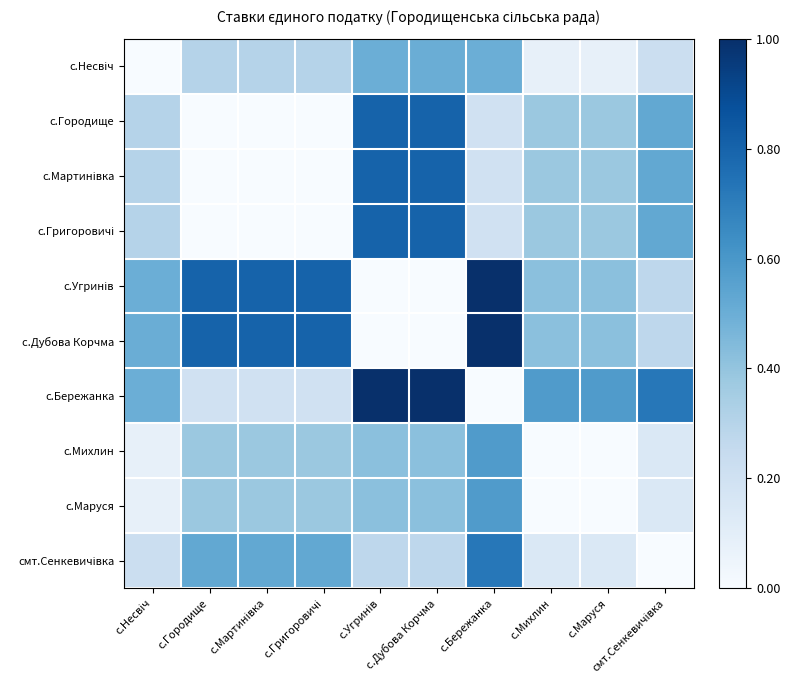

Which has a higher value, смт.Сенкевичівка or с.Мартинівка?

с.Мартинівка